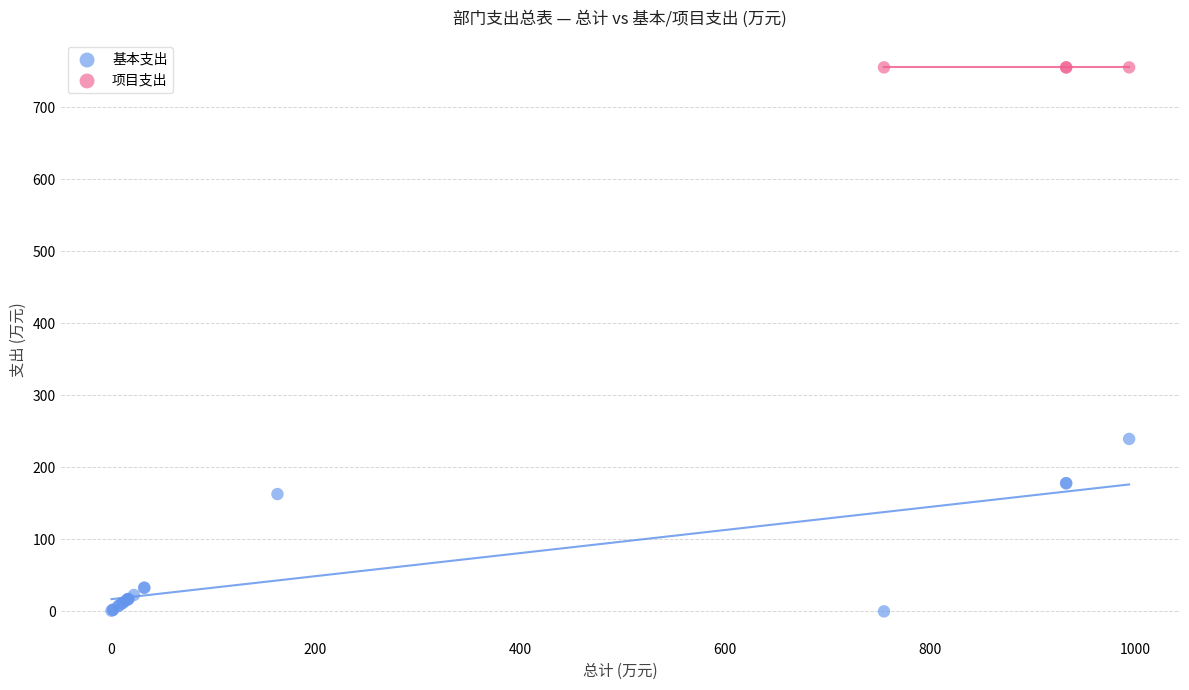

Which series contains the lowest Y value?

基本支出